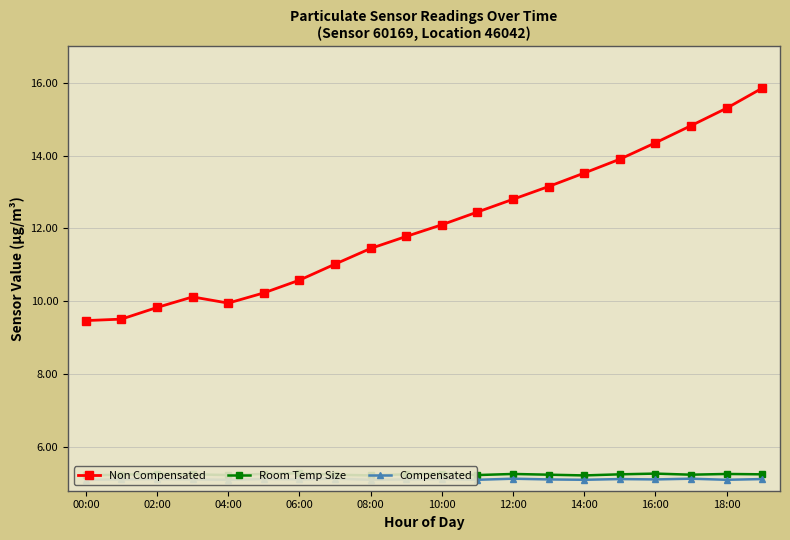

The Non Compensated series shows 12.1 at 10:00. True or false?

True